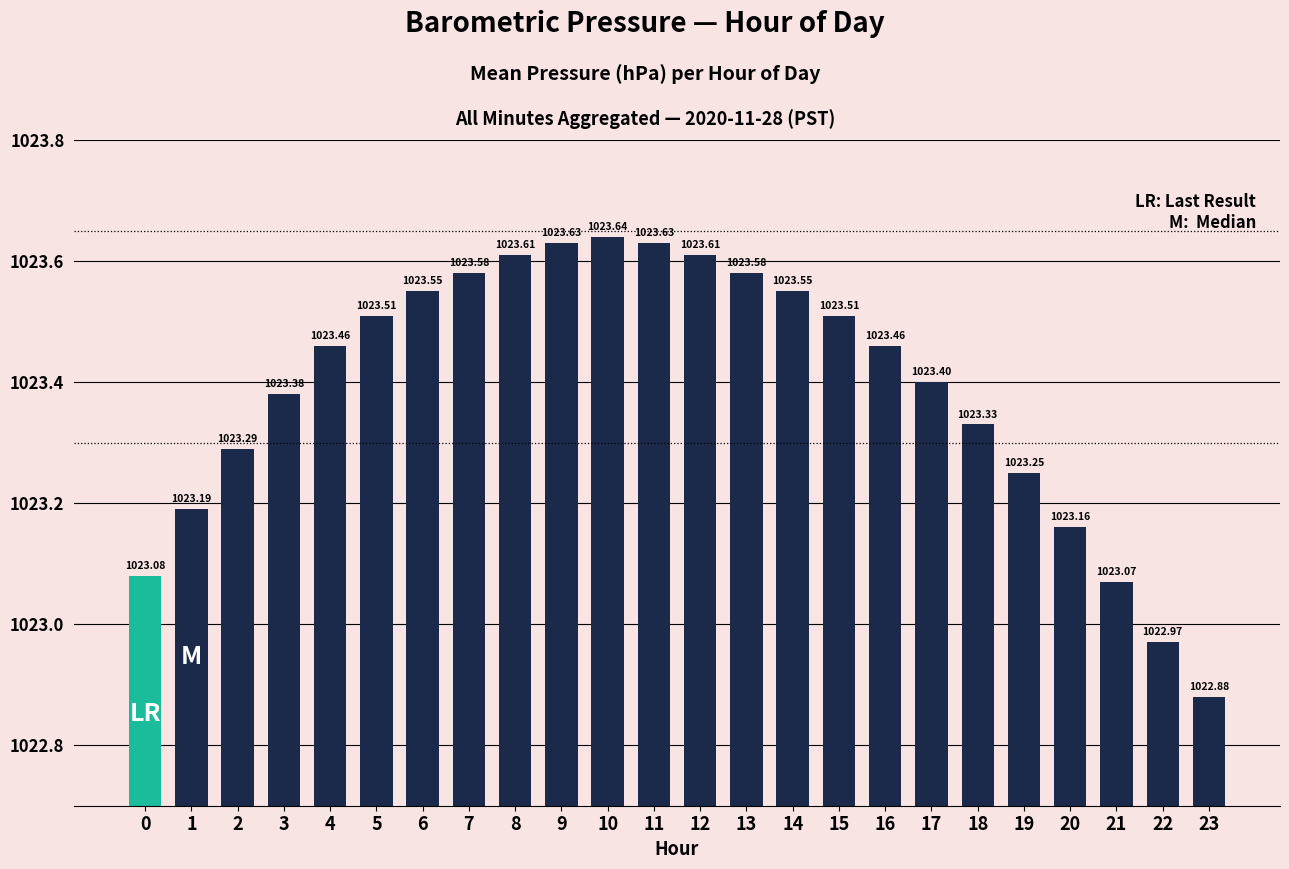

How many data points are less than 1023?

2